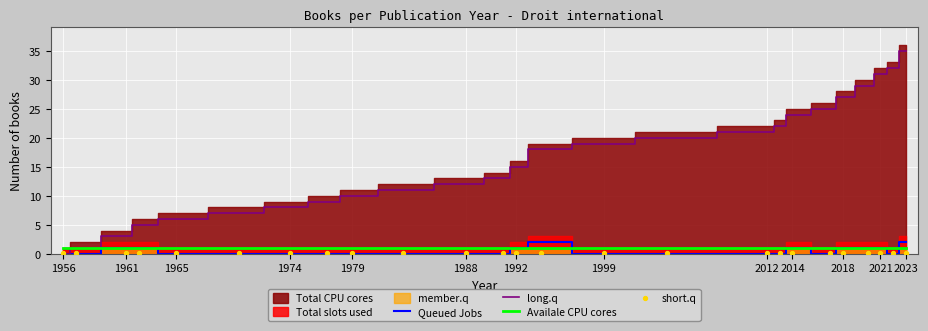

Which series has the widest spread of Y values?

long.q